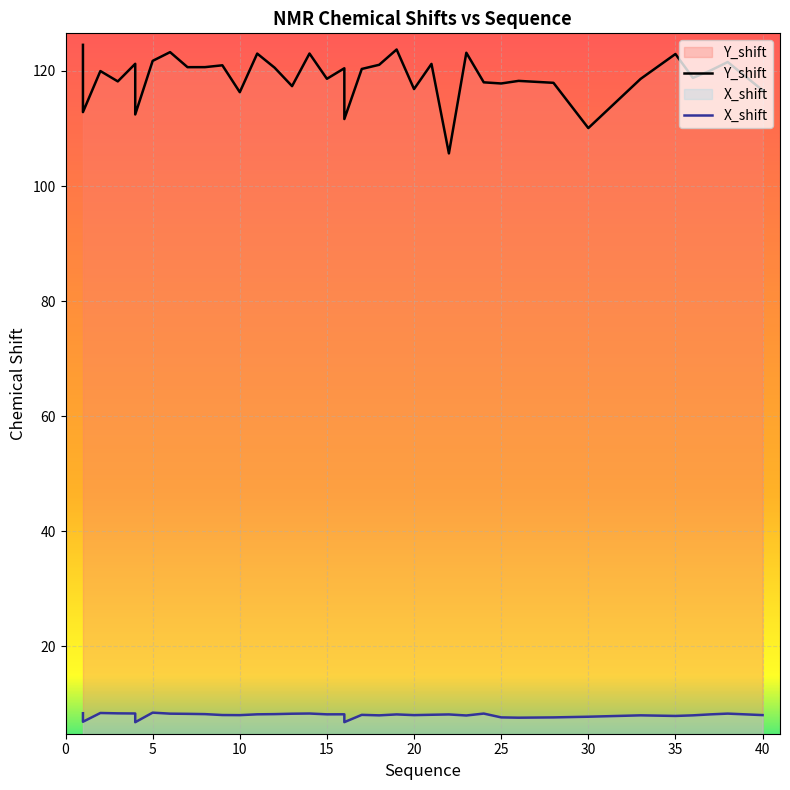

Where is the first local maximum for X_shift?

2